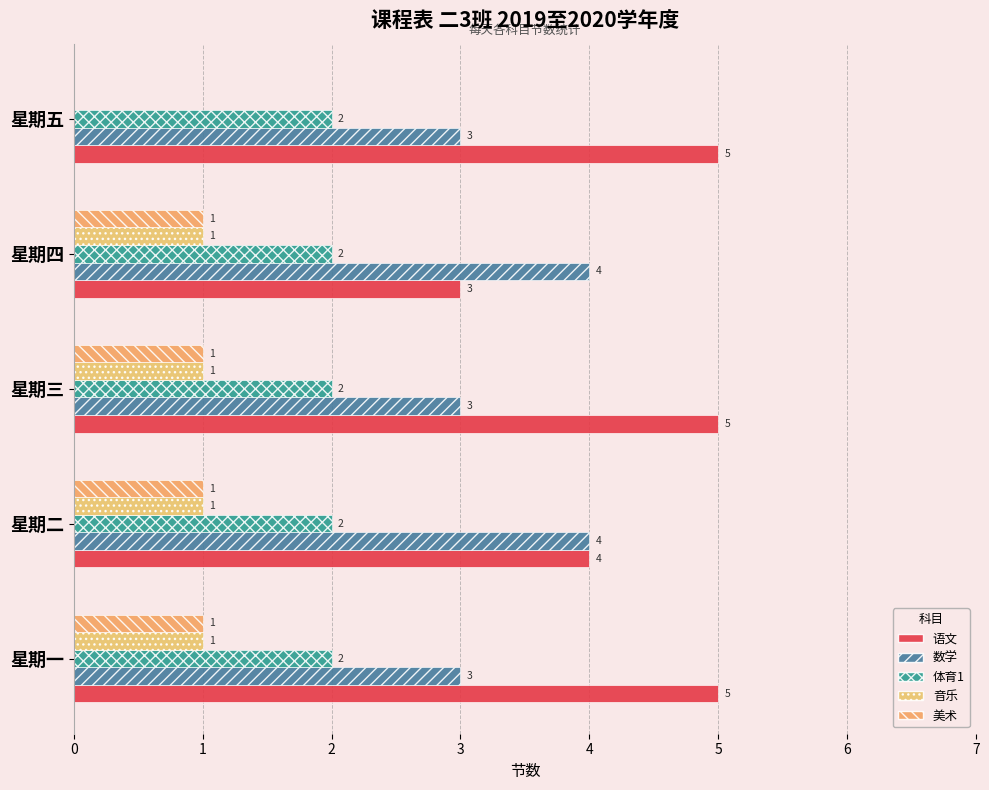

What are all the series names shown in the legend?

语文, 数学, 体育1, 音乐, 美术